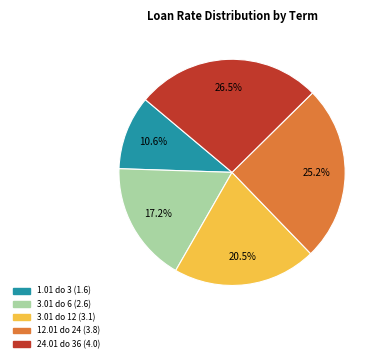

To the nearest percent, what percentage of the pie is 12.01 do 24?

25%